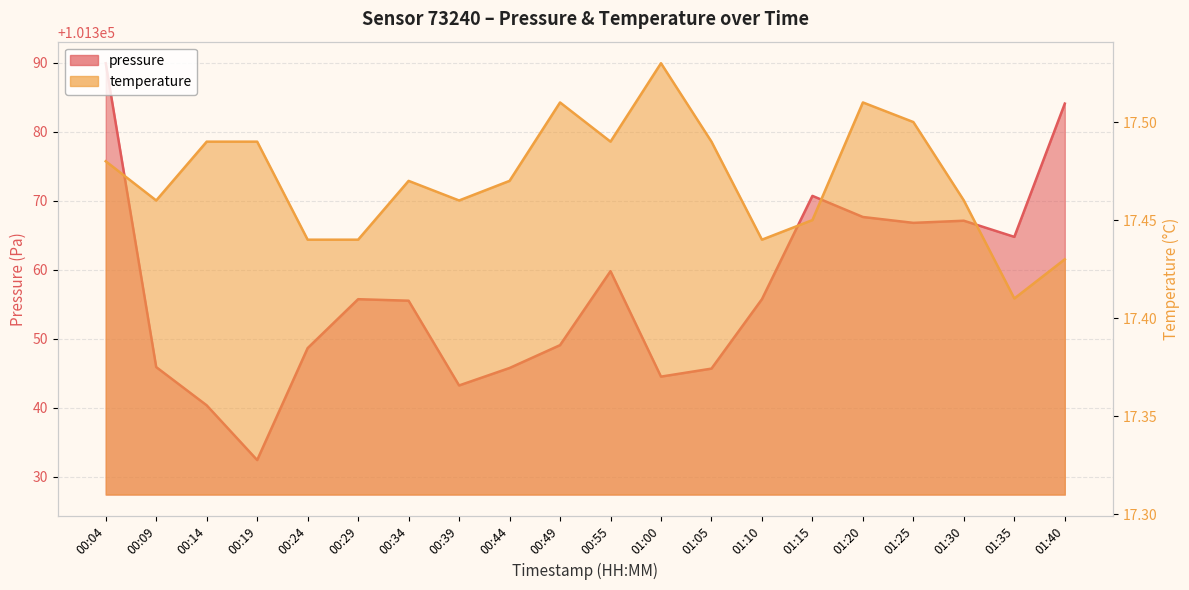

True or false: temperature and pressure cross at least once.

False